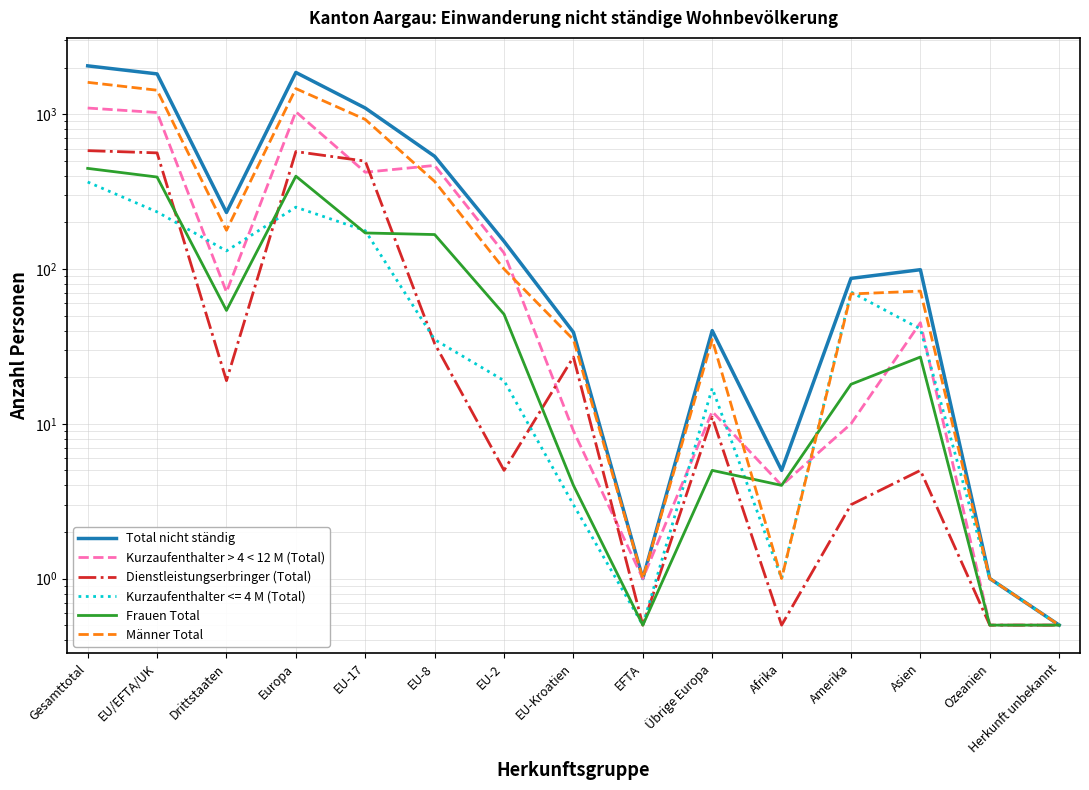

What is the value of the Kurzaufenthalter > 4 < 12 M (Total) point at the 7th from the left?

127.0